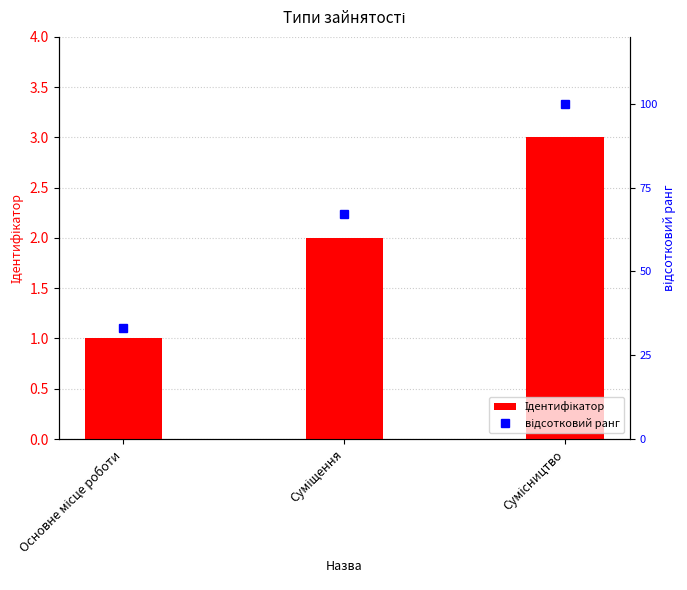

Reading left to right, list all the values displayed in this chart.

Ідентифікатор: Основне місце роботи=1	Суміщення=2	Сумісництво=3
відсотковий ранг: Основне місце роботи=33	Суміщення=67	Сумісництво=100